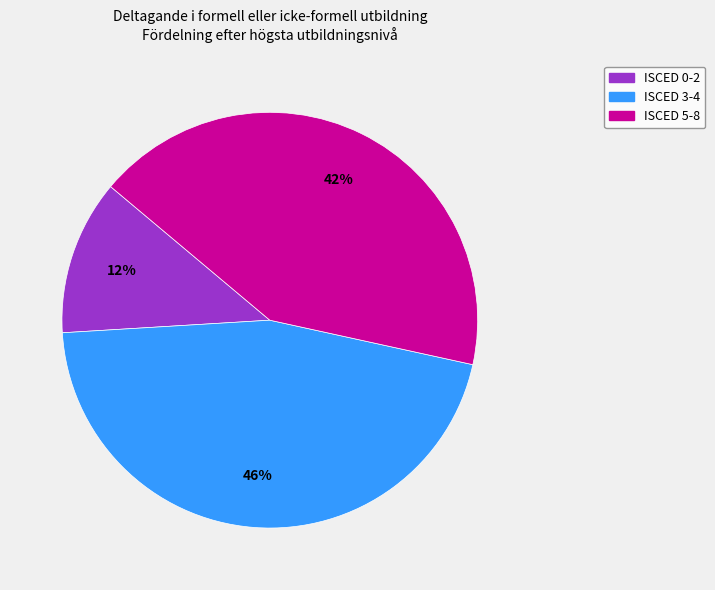

Is ISCED 0-2 the majority of the pie?

No